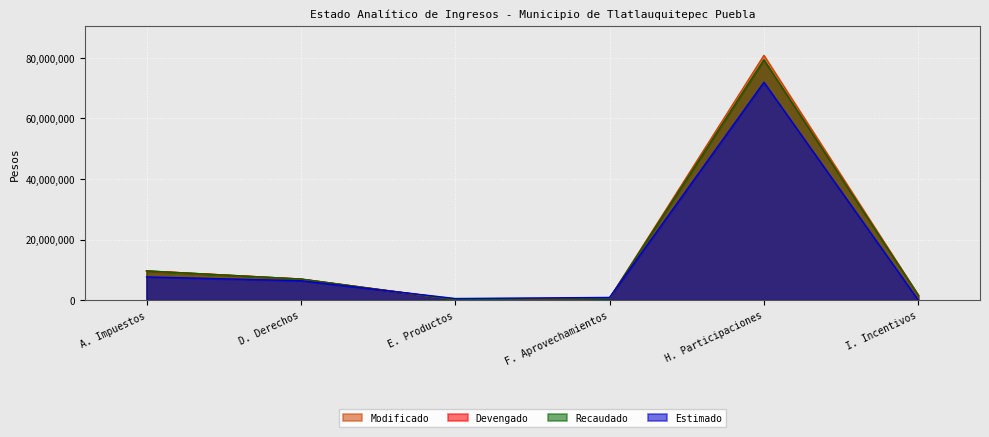

What is the maximum value shown in the chart?

80763429.0